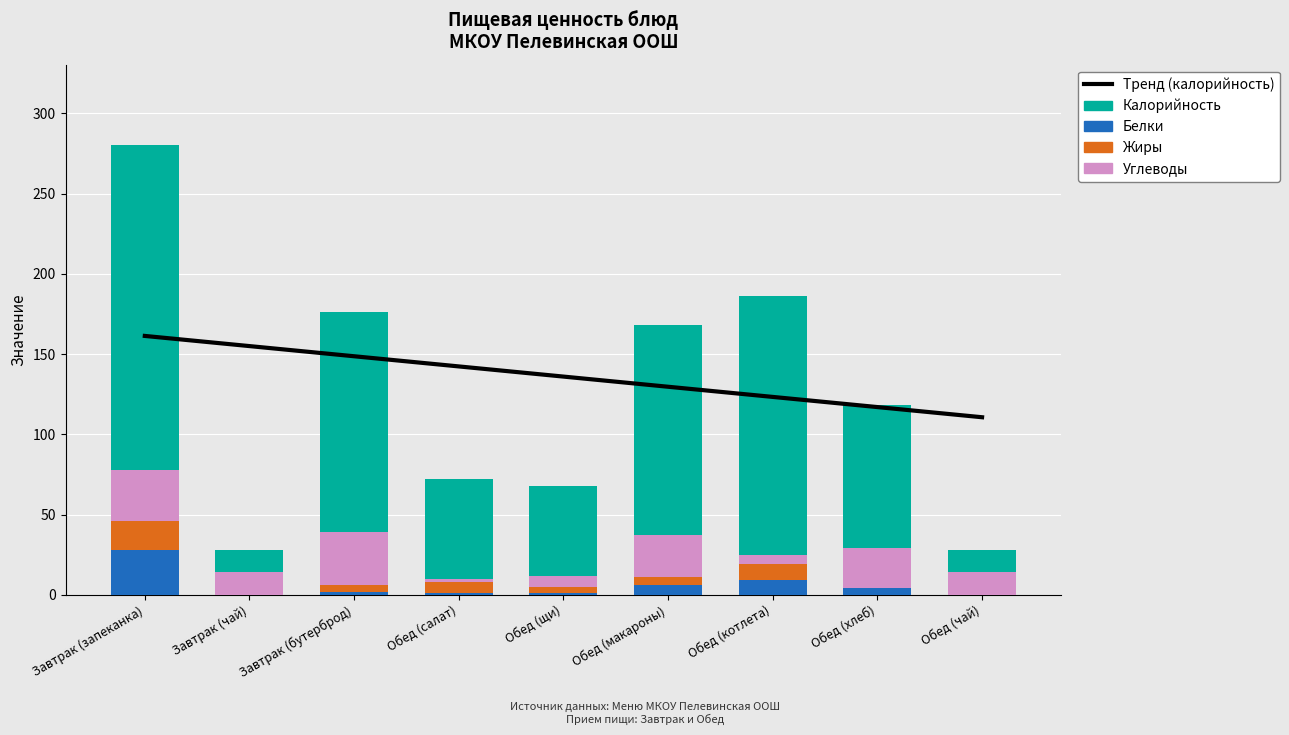

What is the sum of all Жиры values?

48.3